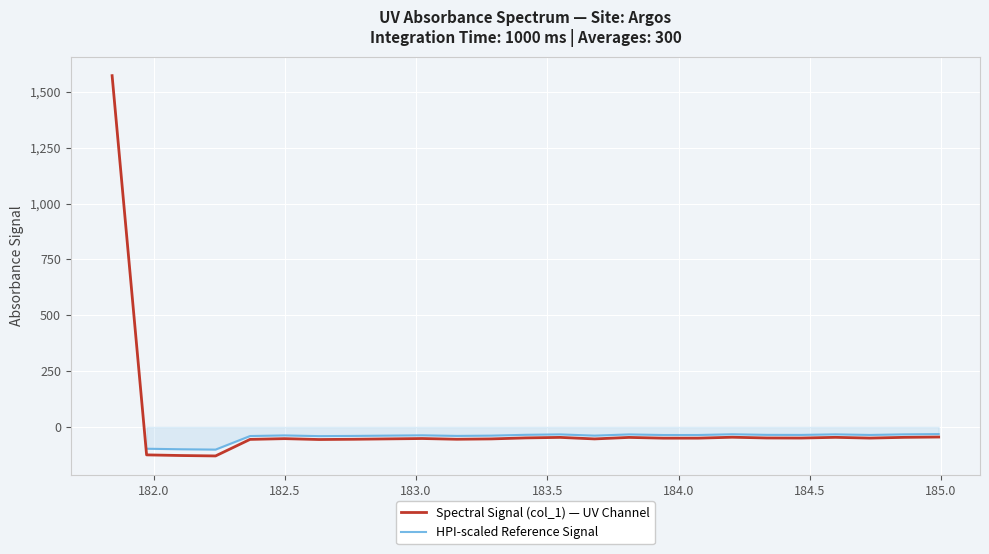

What is the greatest value displayed?

1572.8